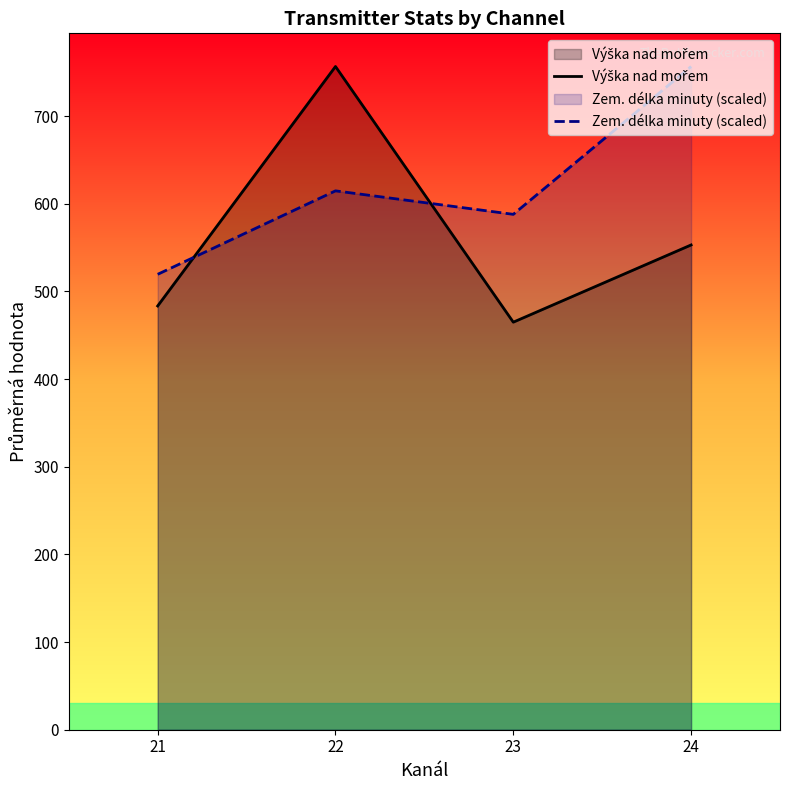

Reading left to right, what are all the values shown in this chart?

Výška nad mořem: 483.4	756.6	464.9	553.0
Zem. délka minuty (scaled): 519.5	614.7	587.9	756.6